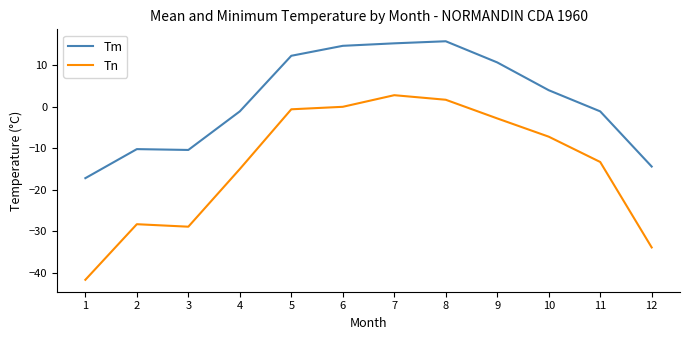

True or false: Tm and Tn intersect in this chart.

False